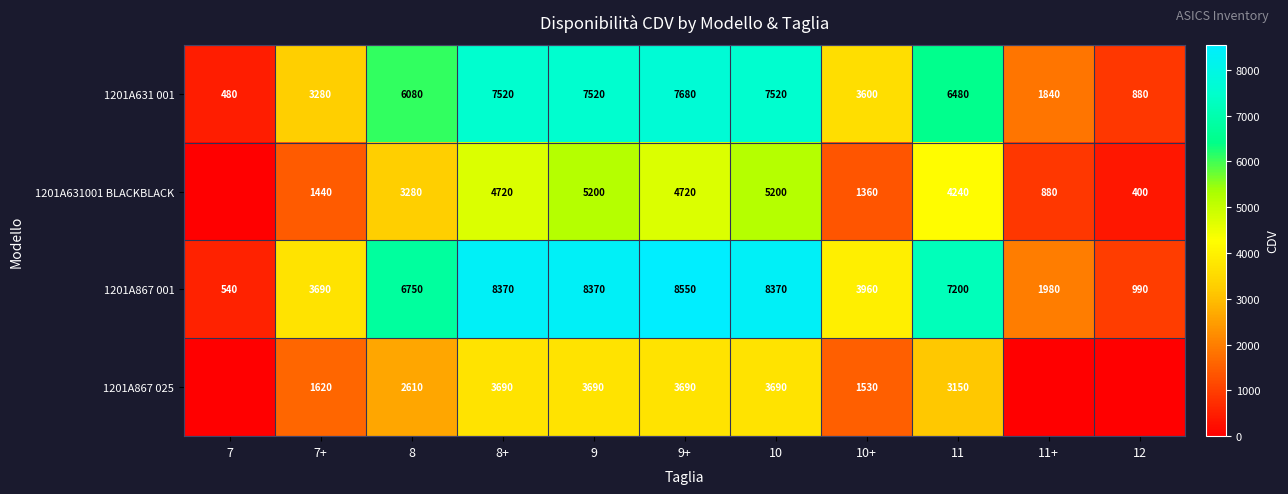

Between 7+ and 10+, which series saw the biggest shift?

1201A631 001